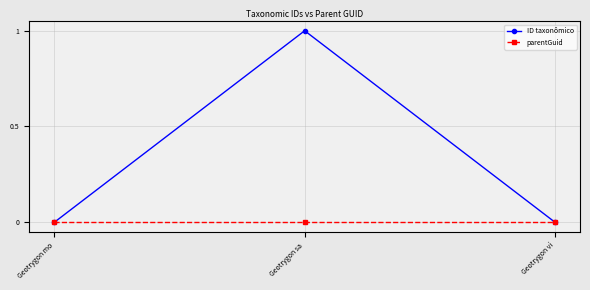

Which series has the largest total across all categories?

ID taxonômico